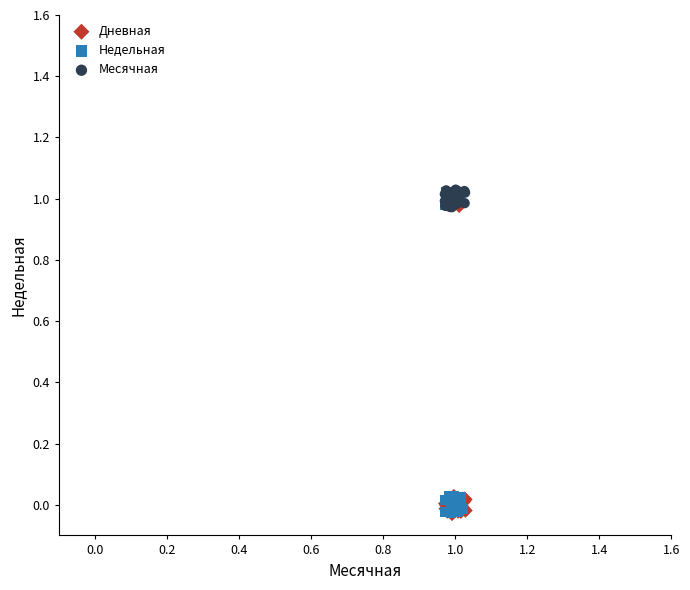

Which series has the largest Y range (max minus min)?

Недельная